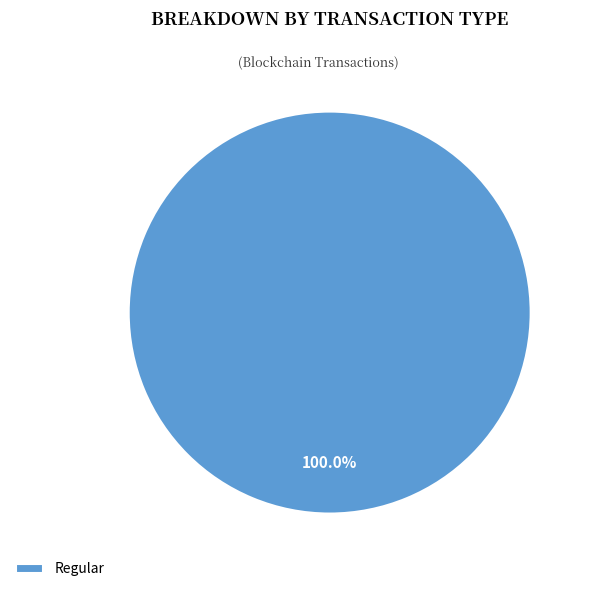

Rank the categories by value from lowest to highest.

Regular